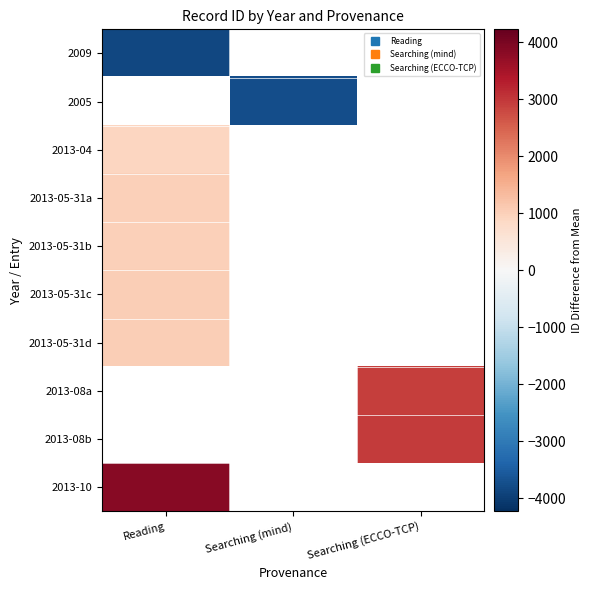

What is the difference between the highest and lowest values at Reading?

7685.0